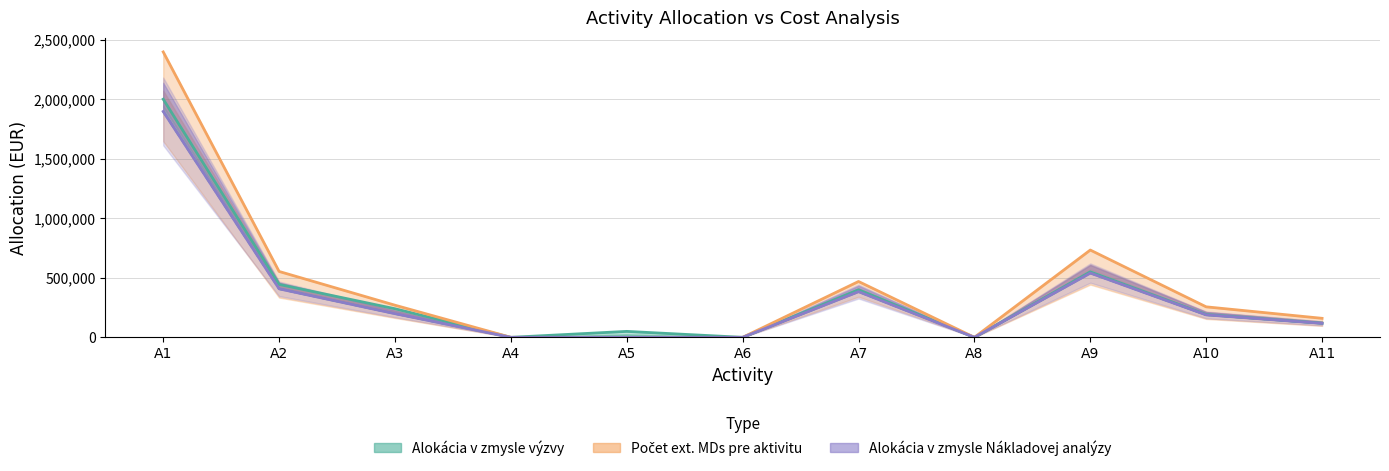

True or false: Alokácia v zmysle Nákladovej analýzy and Počet ext. MDs pre aktivitu intersect in this chart.

False